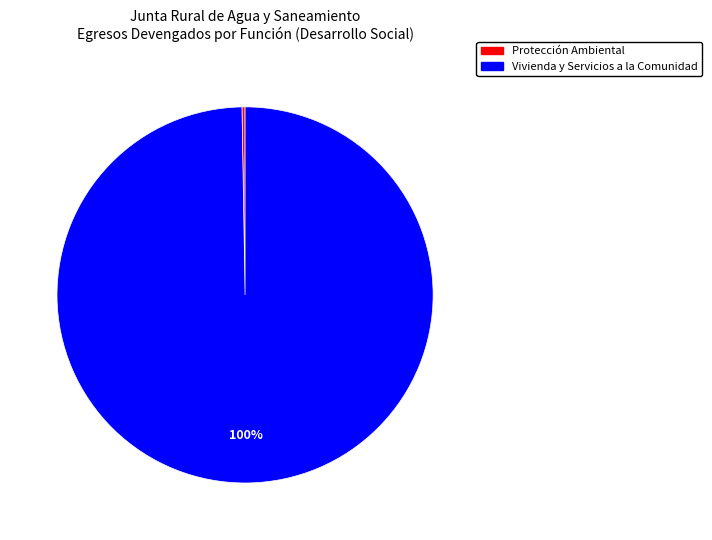

Is there a majority slice in this chart?

Yes